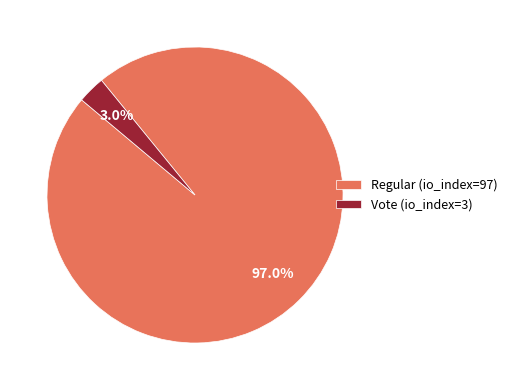

To the nearest percent, what is the difference between the Regular (io_index=97) and Vote (io_index=3) slice percentages?

94%